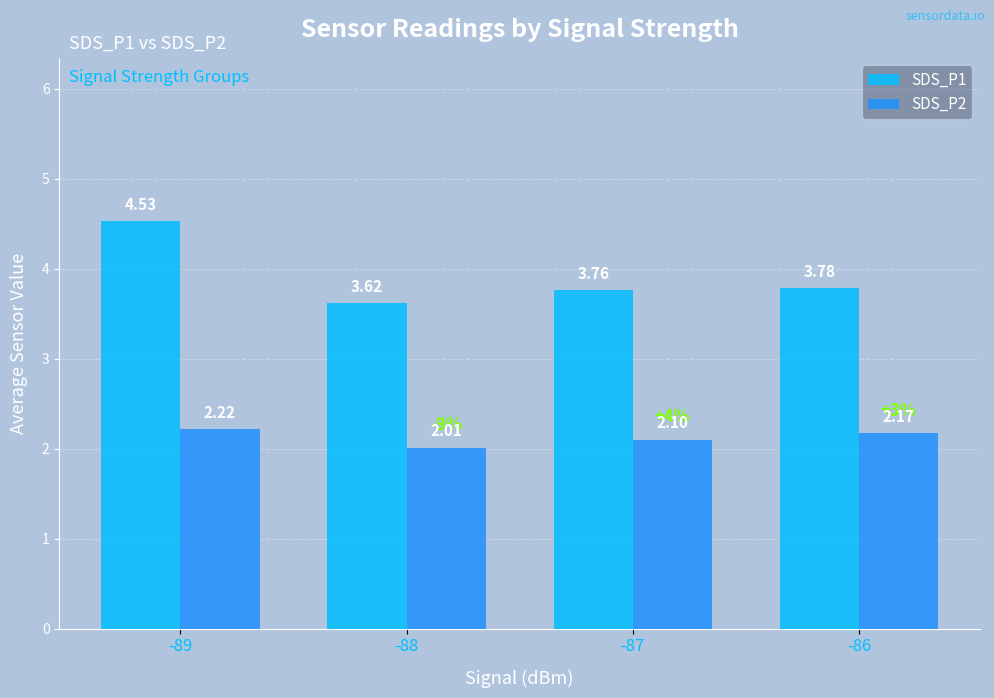

Which category has the highest value in the SDS_P1 series?

-89